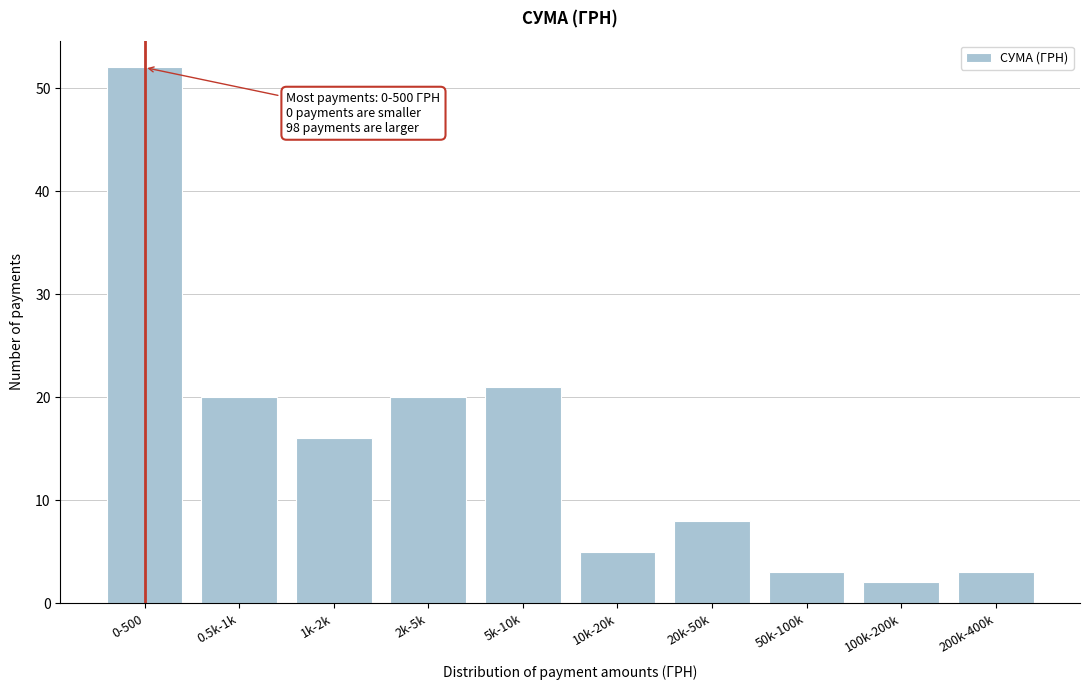

Reading left to right, what are all the values shown in this chart?

52	20	16	20	21	5	8	3	2	3